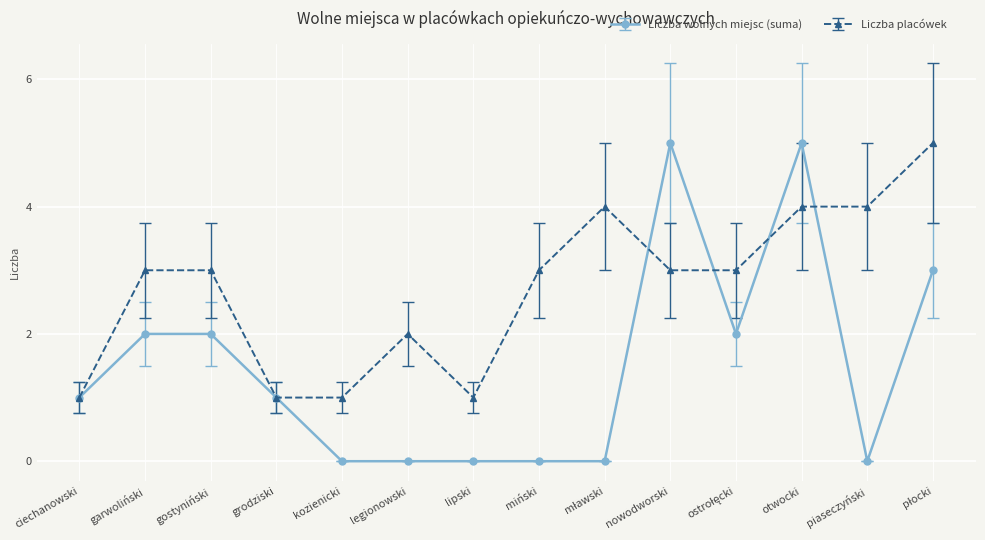

Which series has the largest total across all categories?

Liczba placówek